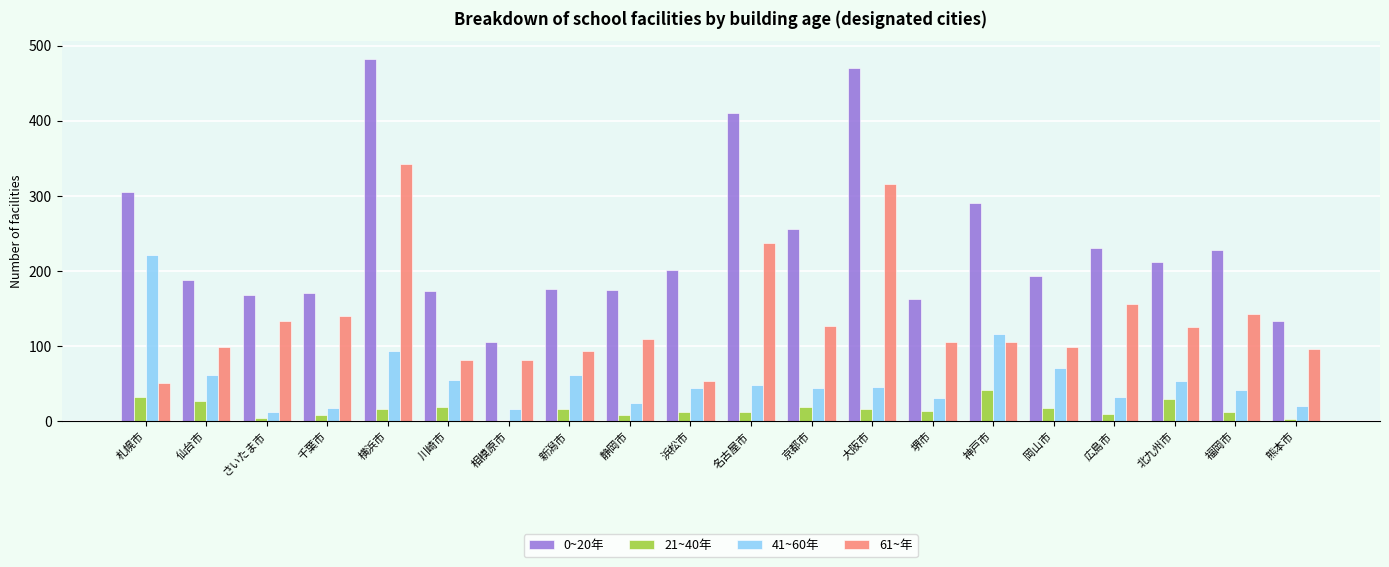

At which category does the chart reach its peak across all series?

横浜市